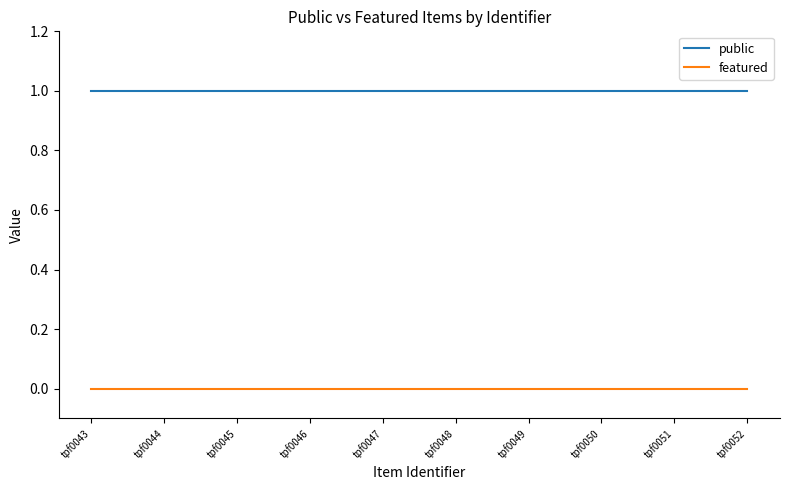

Reading right to left, extract all data points from this chart.

public: tpf0052=1	tpf0051=1	tpf0050=1	tpf0049=1	tpf0048=1	tpf0047=1	tpf0046=1	tpf0045=1	tpf0044=1	tpf0043=1
featured: tpf0052=0	tpf0051=0	tpf0050=0	tpf0049=0	tpf0048=0	tpf0047=0	tpf0046=0	tpf0045=0	tpf0044=0	tpf0043=0